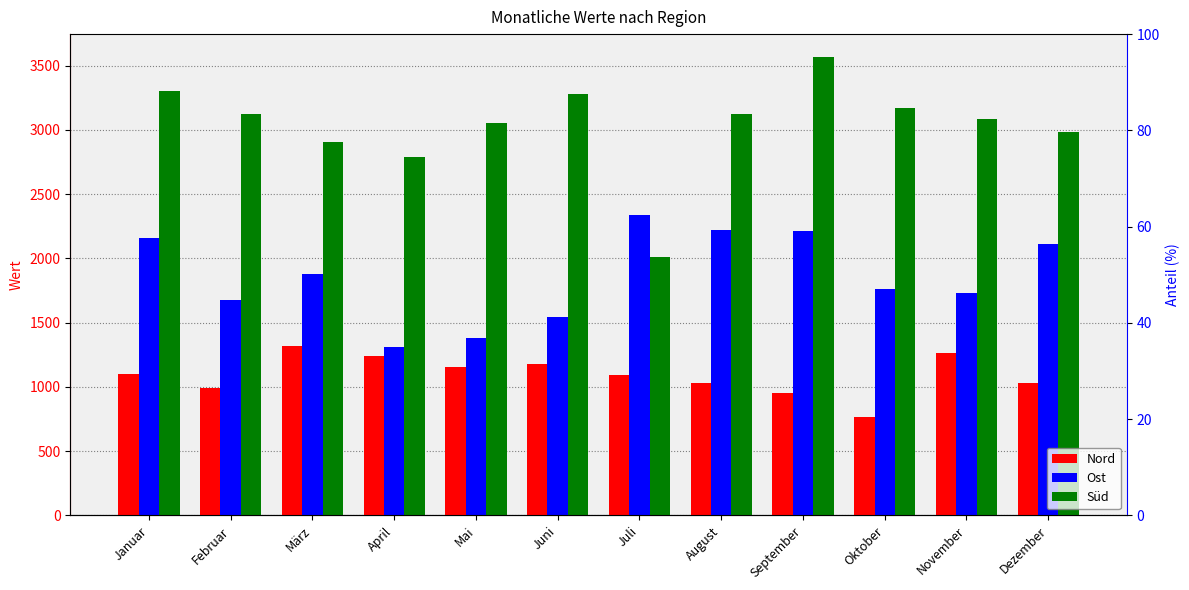

How many groups of bars are there?

12